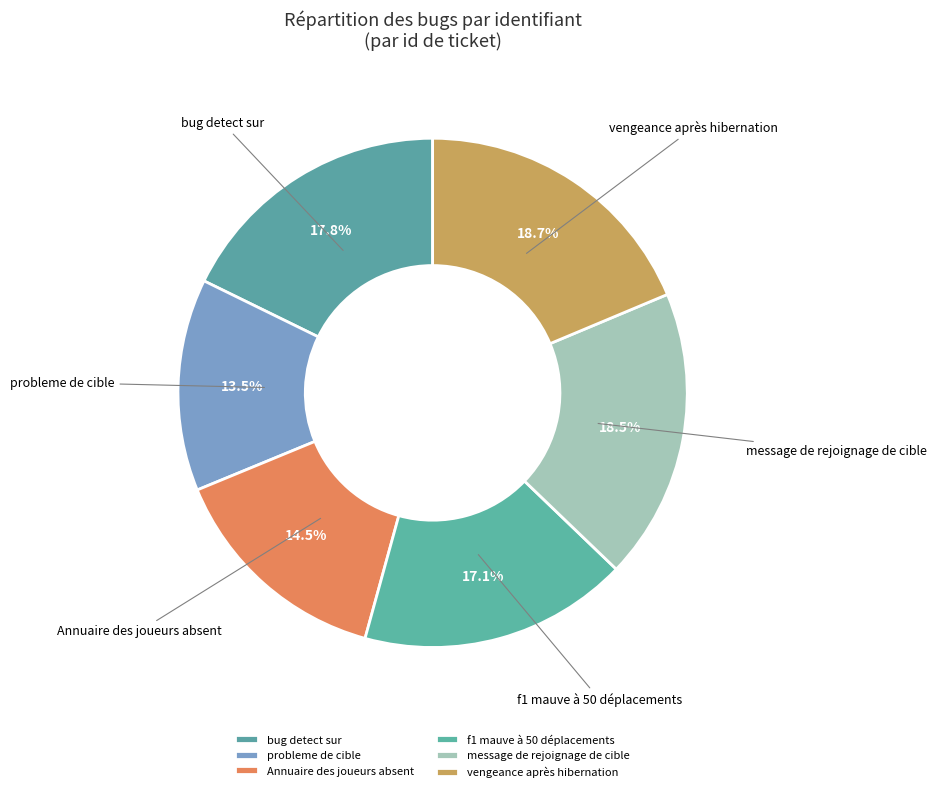

What percentage is NOT represented by bug detect sur?

82.2%